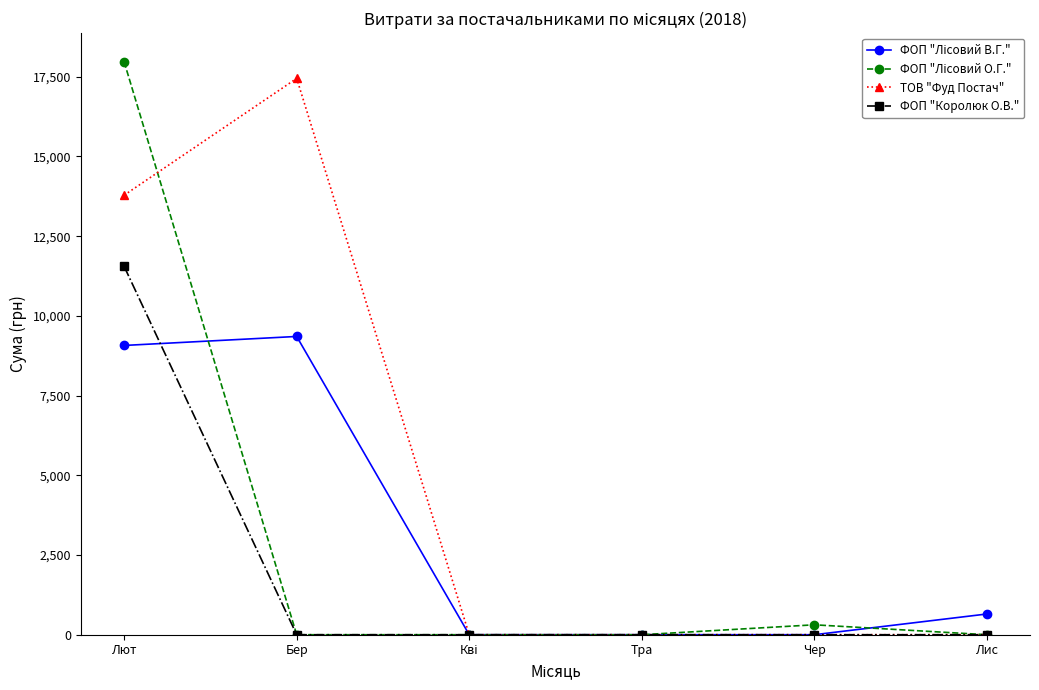

True or false: ТОВ "Фуд Постач" has more than 0 interior local peaks.

True